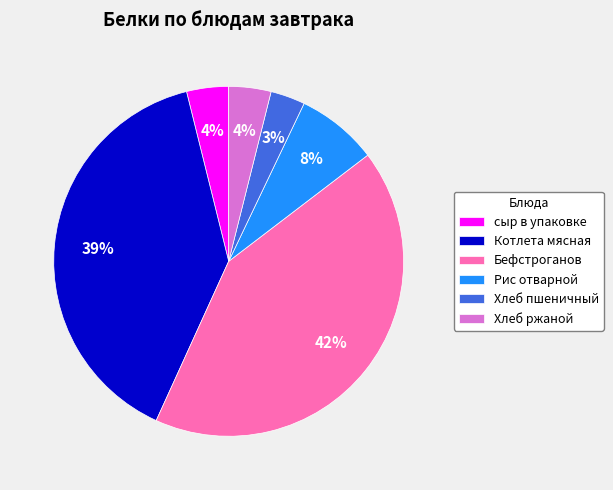

Which slice is the largest?

Бефстроганов